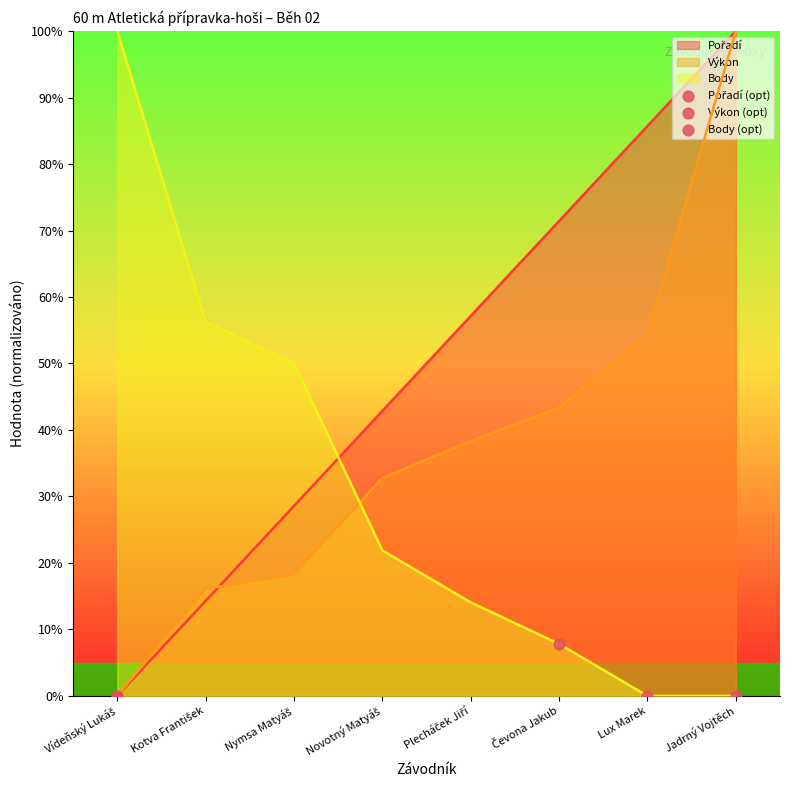

What is the spread (max minus min) of values at Lux Marek?

85.7